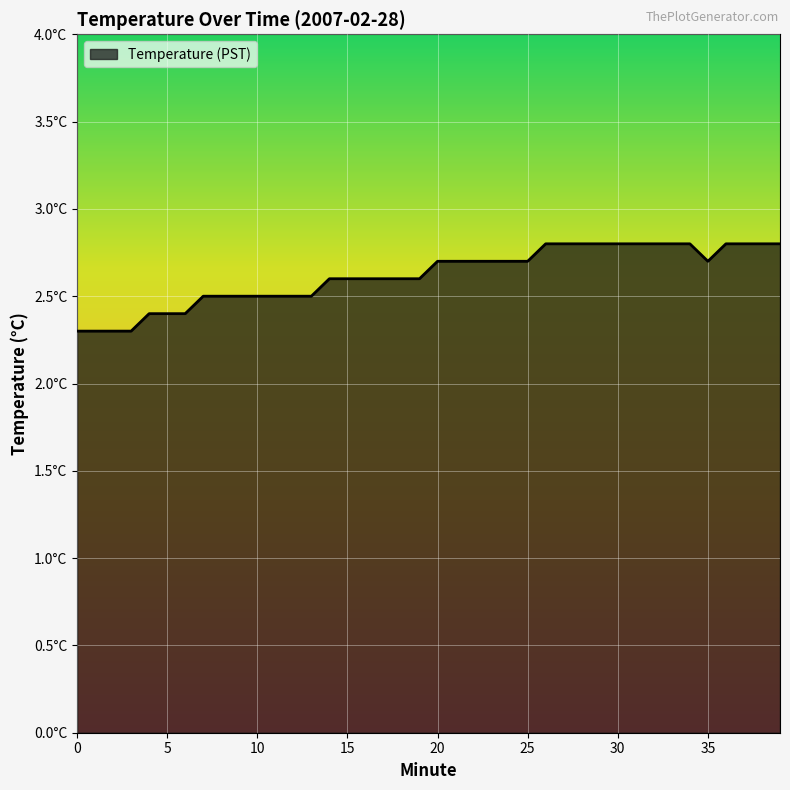

Reading right to left, what are all the values shown in this chart?

39=2.8	38=2.8	37=2.8	36=2.8	35=2.7	34=2.8	33=2.8	32=2.8	31=2.8	30=2.8	29=2.8	28=2.8	27=2.8	26=2.8	25=2.7	24=2.7	23=2.7	22=2.7	21=2.7	20=2.7	19=2.6	18=2.6	17=2.6	16=2.6	15=2.6	14=2.6	13=2.5	12=2.5	11=2.5	10=2.5	9=2.5	8=2.5	7=2.5	6=2.4	5=2.4	4=2.4	3=2.3	2=2.3	1=2.3	0=2.3